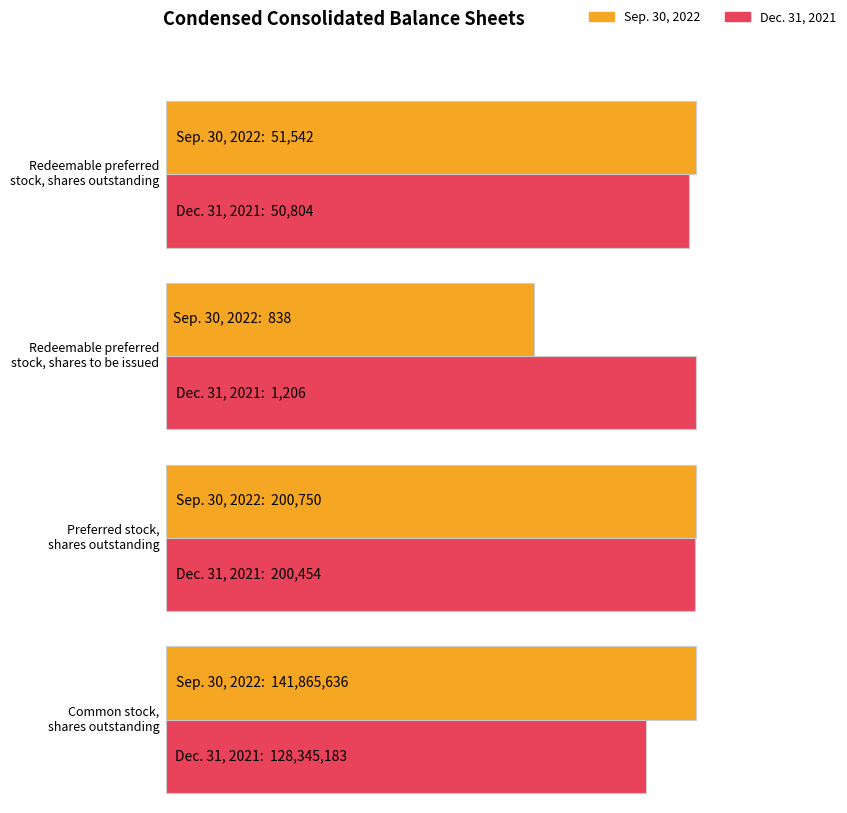

How many categories are shown in the chart?

4